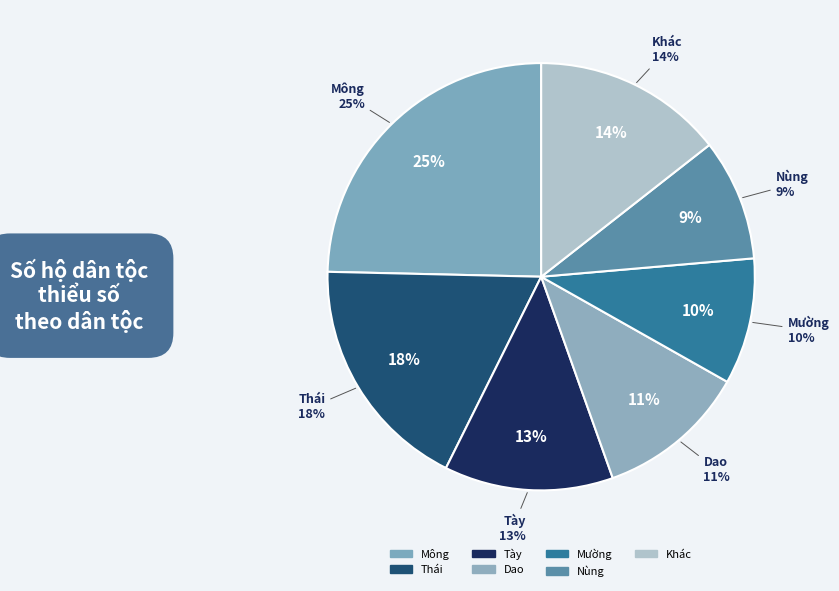

What percentage do Nùng and Mông together represent?

33.8%